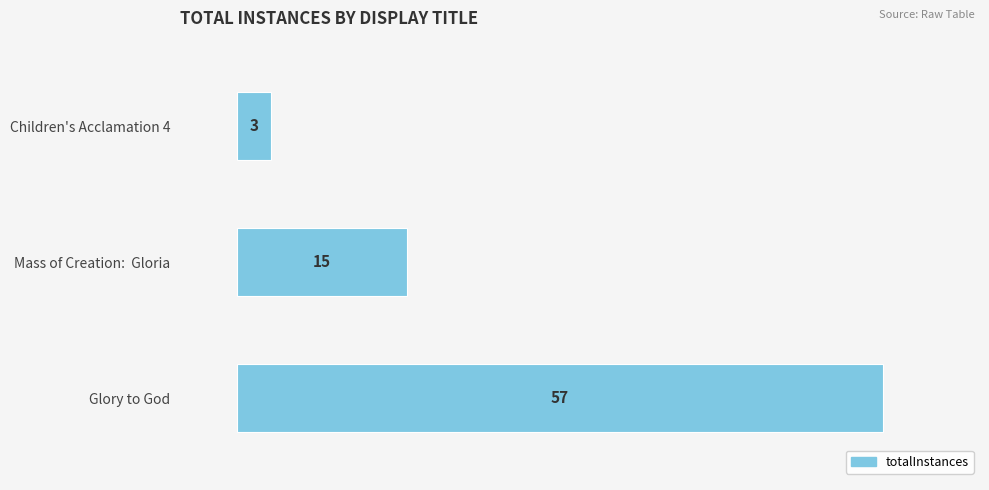

Rank the categories by value from lowest to highest.

Children's Acclamation 4, Mass of Creation:  Gloria, Glory to God